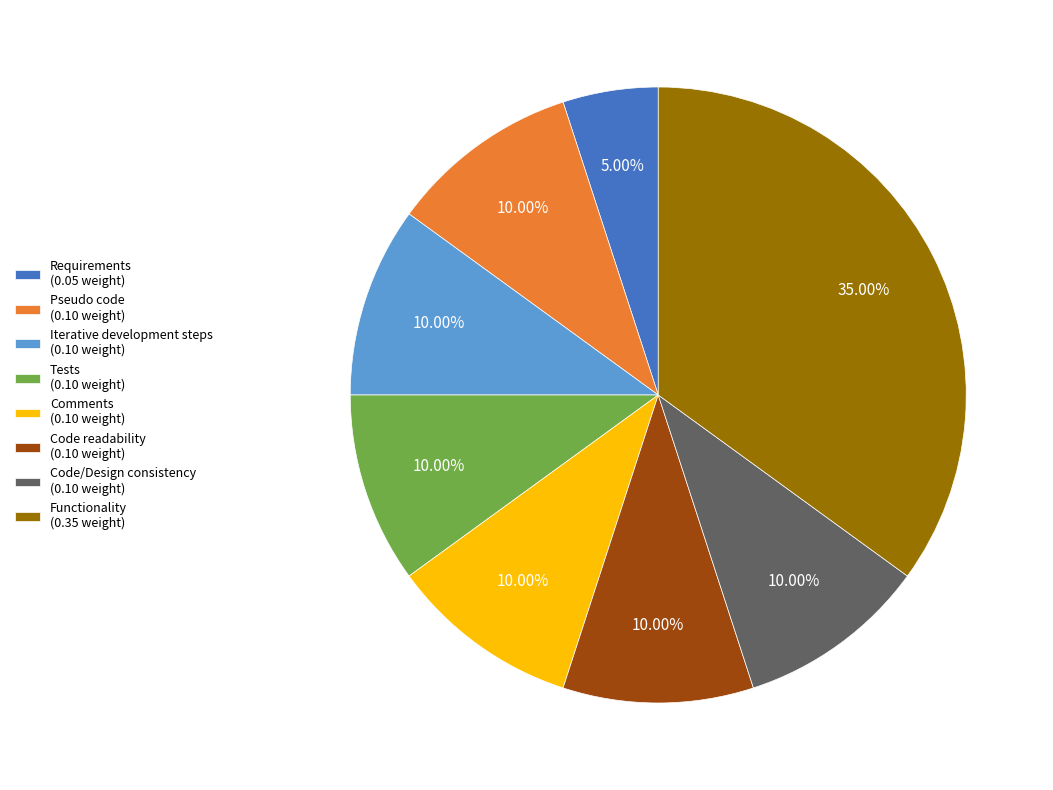

How many slices are in this pie chart?

8